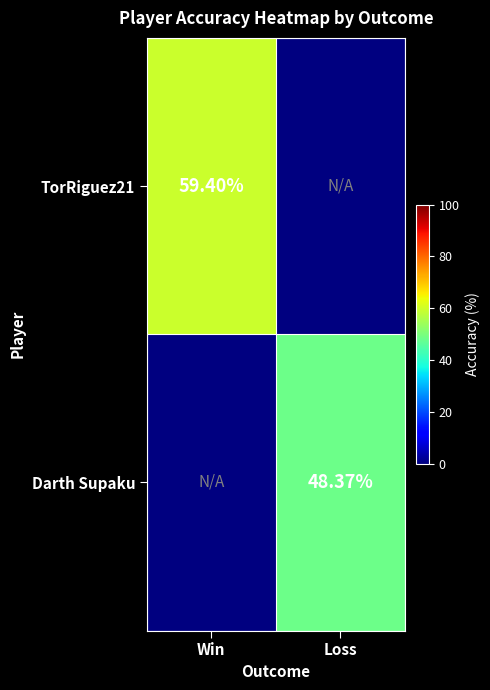

Is the value of TorRiguez21 at Win greater than the value of Darth Supaku at Loss?

Yes